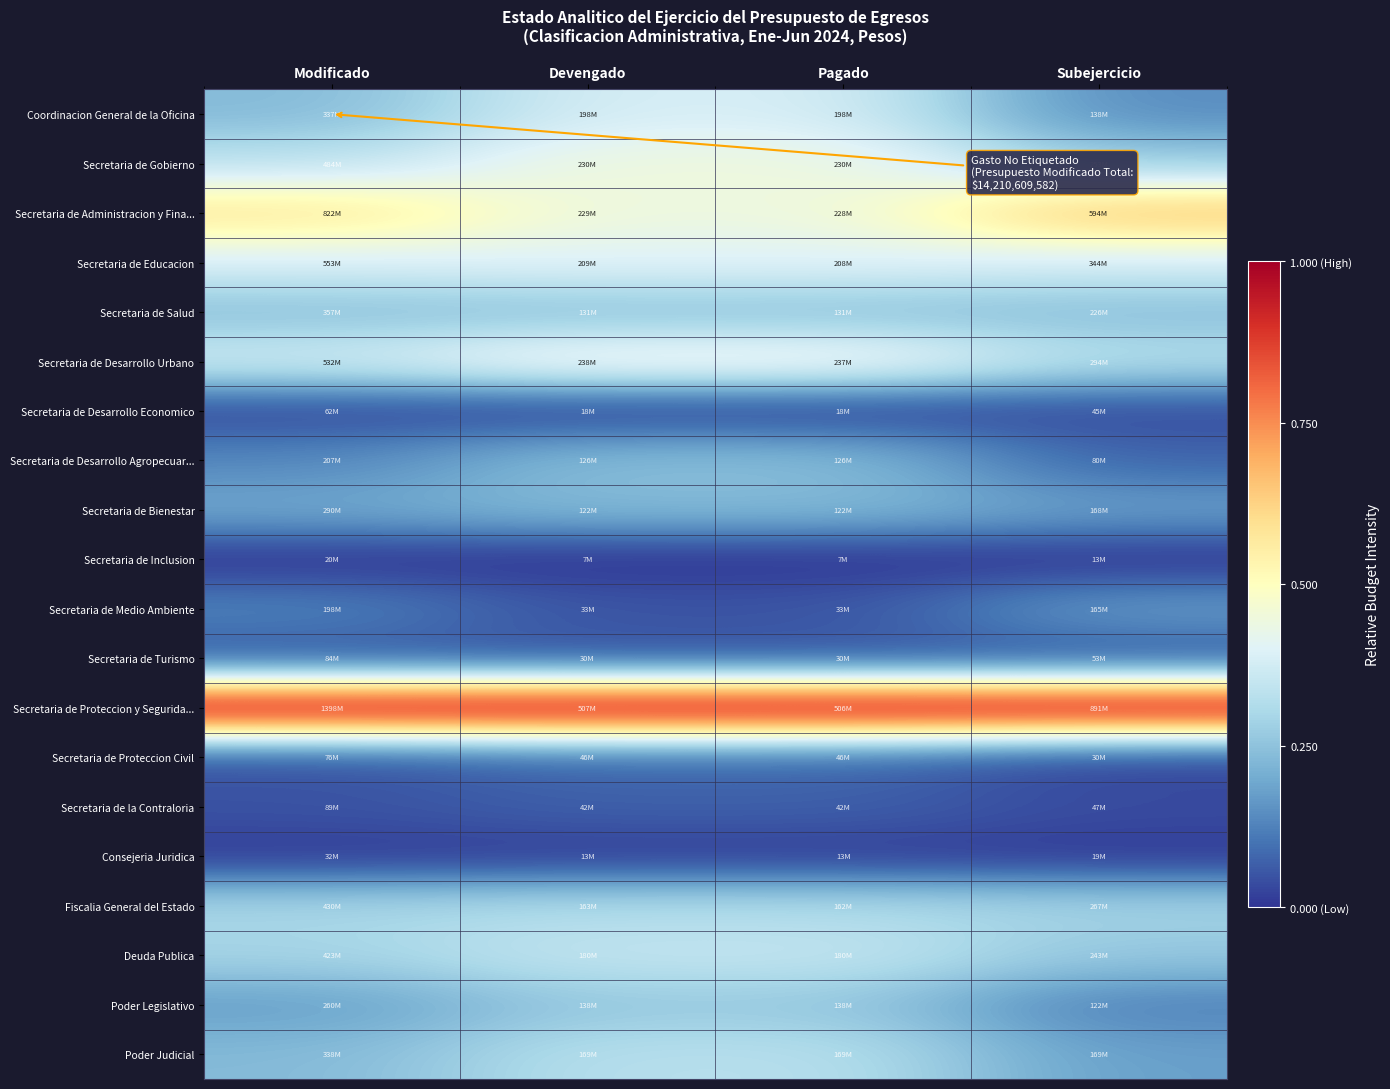

Reading left to right, list all the values displayed in this chart.

Coordinacion General de la Oficina: Modificado=0.2	Devengado=0.4	Pagado=0.4	Subejercicio=0.1
Secretaria de Gobierno: Modificado=0.3	Devengado=0.4	Pagado=0.4	Subejercicio=0.3
Secretaria de Administracion y Fina...: Modificado=0.6	Devengado=0.4	Pagado=0.4	Subejercicio=0.7
Secretaria de Educacion: Modificado=0.4	Devengado=0.4	Pagado=0.4	Subejercicio=0.4
Secretaria de Salud: Modificado=0.2	Devengado=0.2	Pagado=0.2	Subejercicio=0.2
Secretaria de Desarrollo Urbano: Modificado=0.4	Devengado=0.5	Pagado=0.5	Subejercicio=0.3
Secretaria de Desarrollo Economico: Modificado=0.0	Devengado=0.0	Pagado=0.0	Subejercicio=0.0
Secretaria de Desarrollo Agropecuar...: Modificado=0.1	Devengado=0.2	Pagado=0.2	Subejercicio=0.1
Secretaria de Bienestar: Modificado=0.2	Devengado=0.2	Pagado=0.2	Subejercicio=0.2
Secretaria de Inclusion: Modificado=0.0	Devengado=0.0	Pagado=0.0	Subejercicio=0.0
Secretaria de Medio Ambiente: Modificado=0.1	Devengado=0.1	Pagado=0.1	Subejercicio=0.2
Secretaria de Turismo: Modificado=0.0	Devengado=0.0	Pagado=0.0	Subejercicio=0.0
Secretaria de Proteccion y Segurida...: Modificado=1.0	Devengado=1.0	Pagado=1.0	Subejercicio=1.0
Secretaria de Proteccion Civil: Modificado=0.0	Devengado=0.1	Pagado=0.1	Subejercicio=0.0
Secretaria de la Contraloria: Modificado=0.1	Devengado=0.1	Pagado=0.1	Subejercicio=0.0
Consejeria Juridica: Modificado=0.0	Devengado=0.0	Pagado=0.0	Subejercicio=0.0
Fiscalia General del Estado: Modificado=0.3	Devengado=0.3	Pagado=0.3	Subejercicio=0.3
Deuda Publica: Modificado=0.3	Devengado=0.3	Pagado=0.3	Subejercicio=0.3
Poder Legislativo: Modificado=0.2	Devengado=0.3	Pagado=0.3	Subejercicio=0.1
Poder Judicial: Modificado=0.2	Devengado=0.3	Pagado=0.3	Subejercicio=0.2